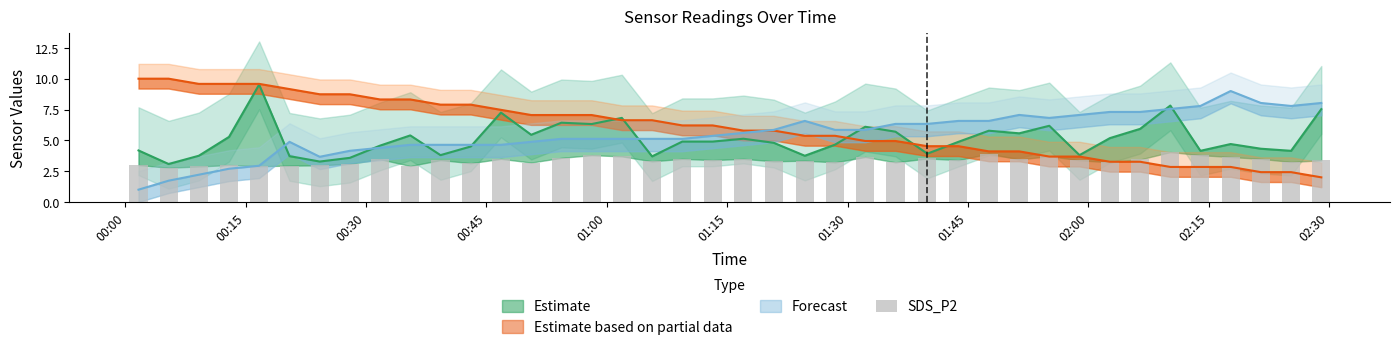

Does the chart contain stacked bars?

No